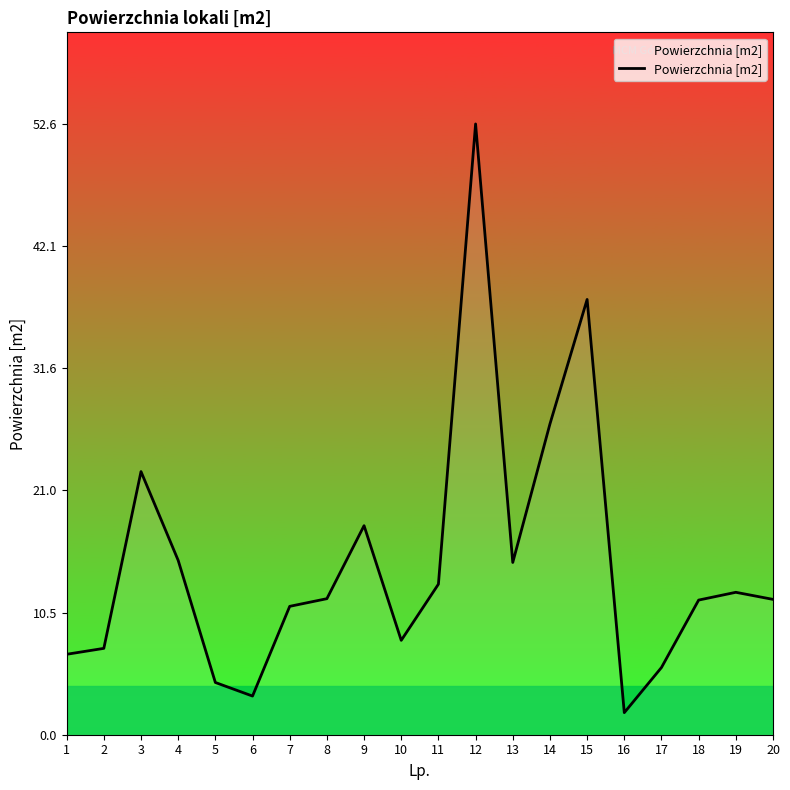

At which category does the chart reach its minimum across all series?

16